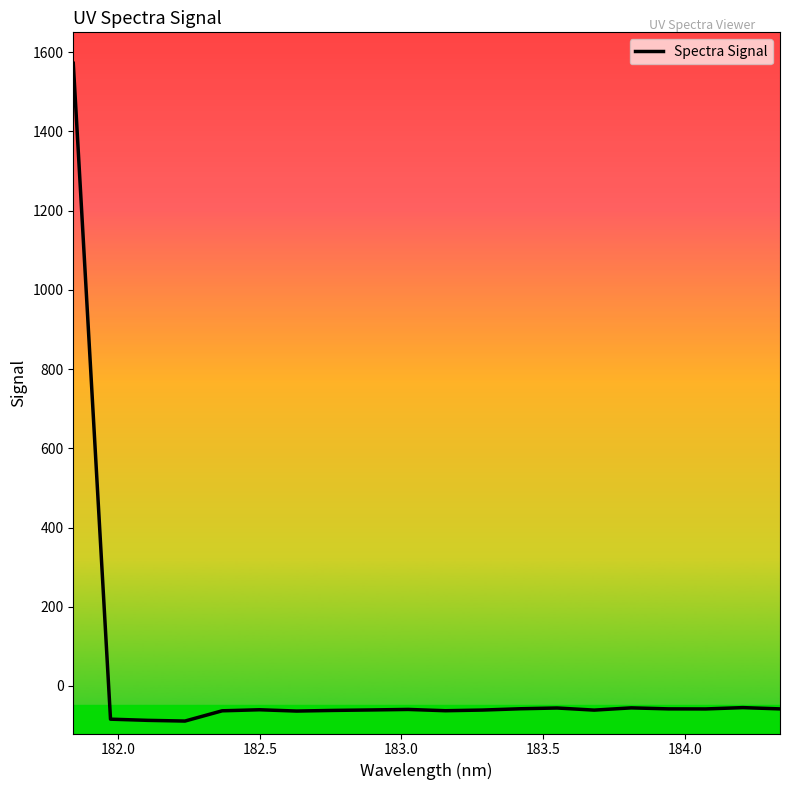

What is the minimum value shown in the chart?

-88.6